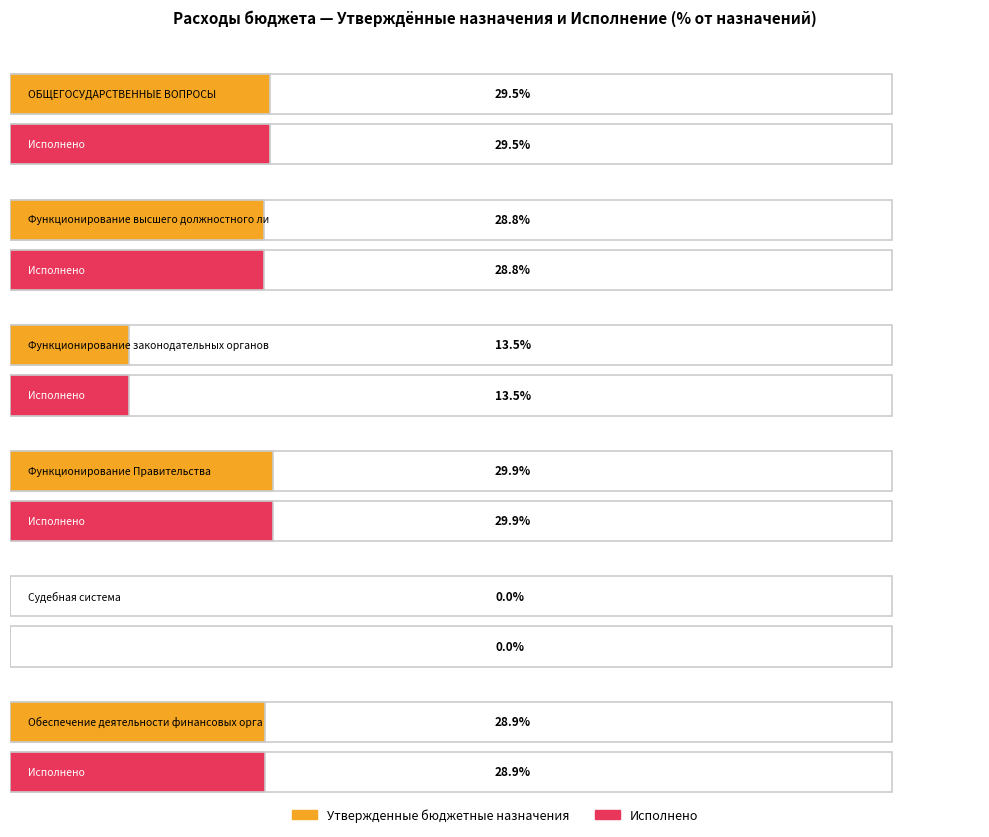

How many data points does each series have?

6